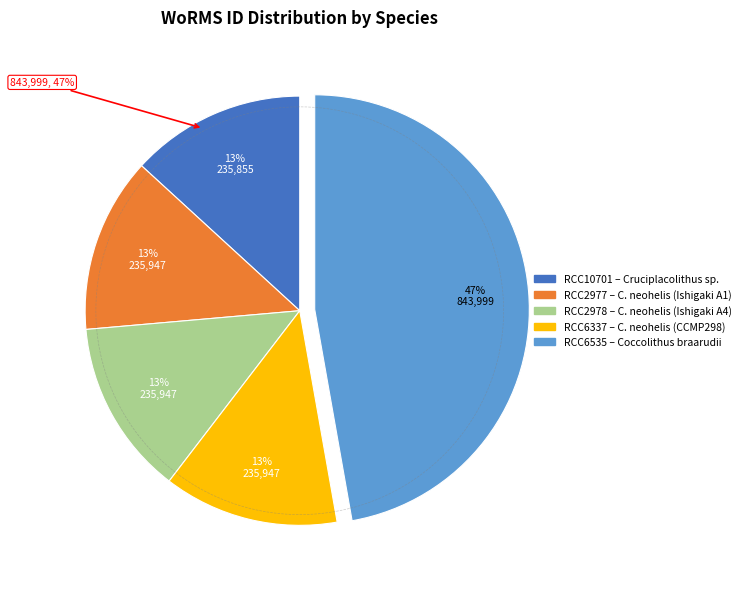

Does Cruciplacolithus sp. account for over 50% of the chart?

No